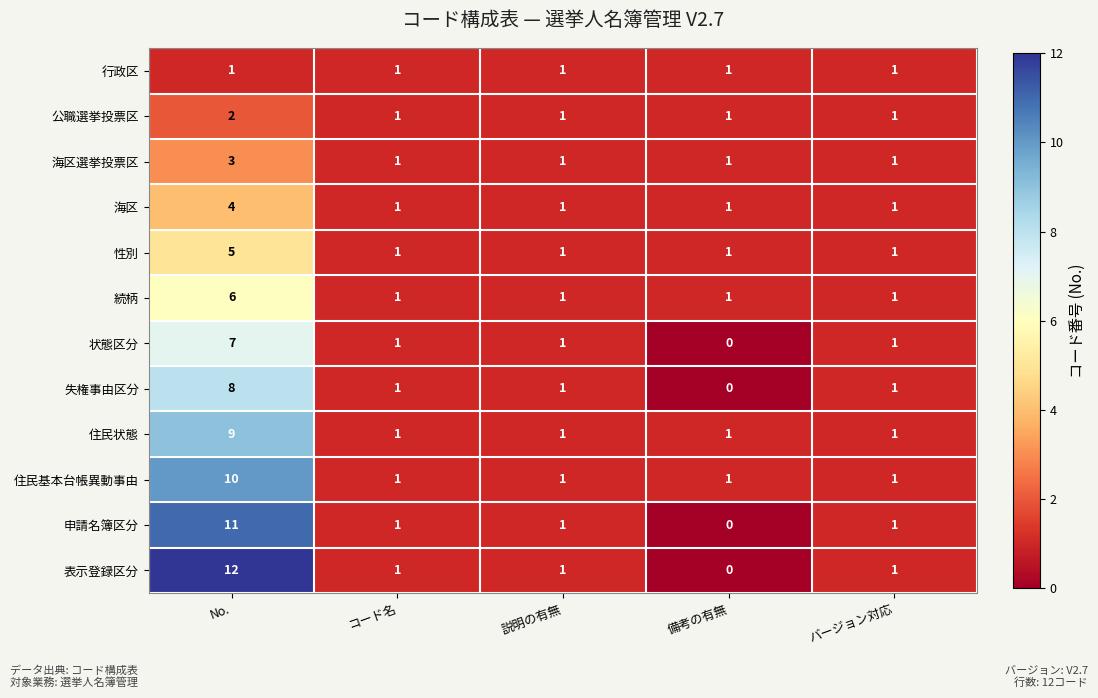

At how many categories does at least one series exceed 7?

1